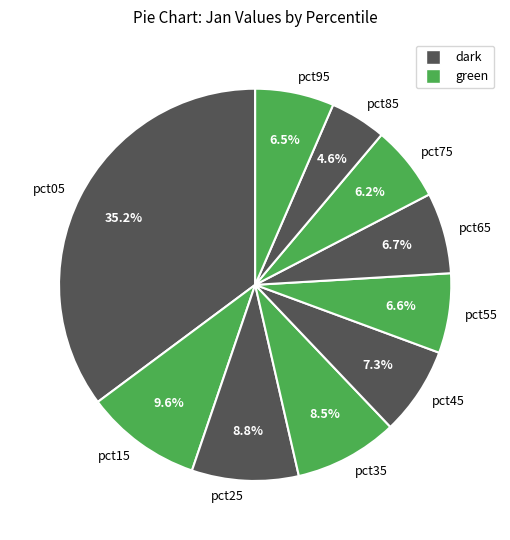

How many segments does this pie chart have?

10